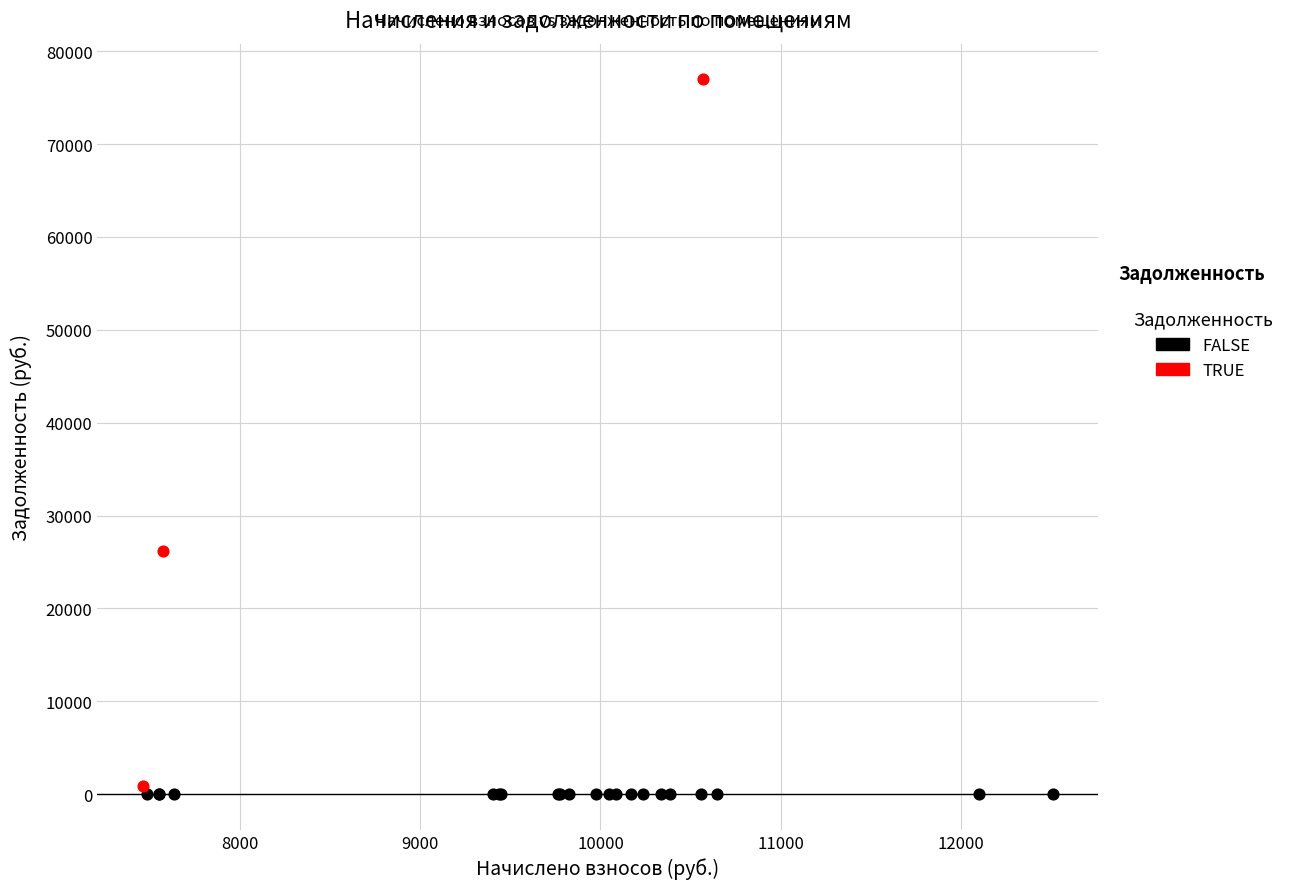

Which series contains the highest Y value?

TRUE